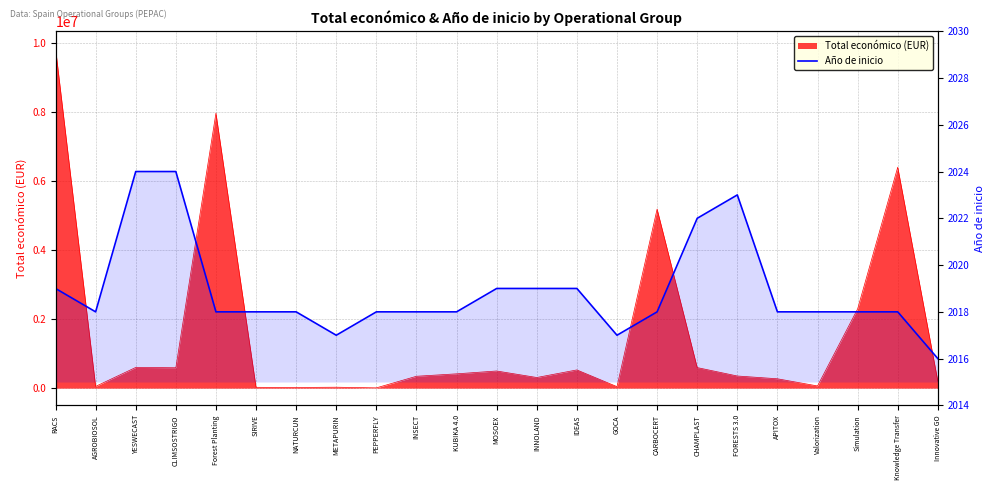

Approximately how many times larger is the value at INSECT compared to FORESTS 3.0?

1.0